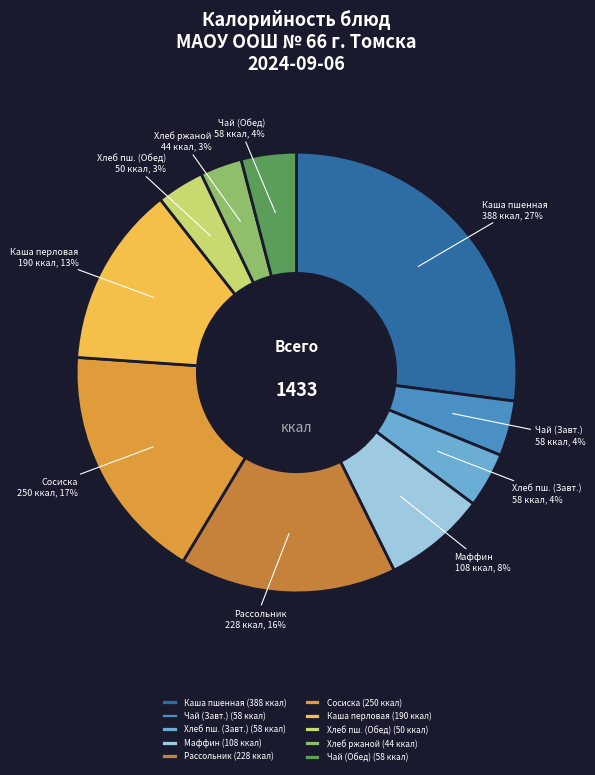

The Рассольник slice represents 7% of the pie. True or false?

False